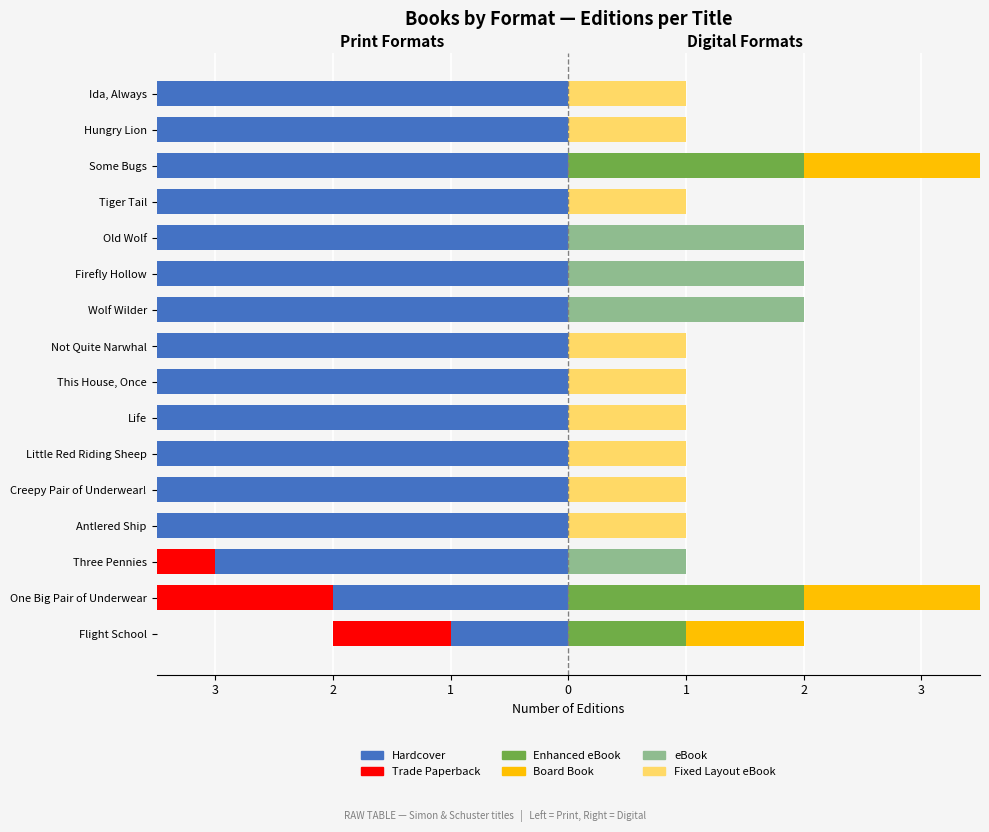

How many data points in eBook are above 0?

4